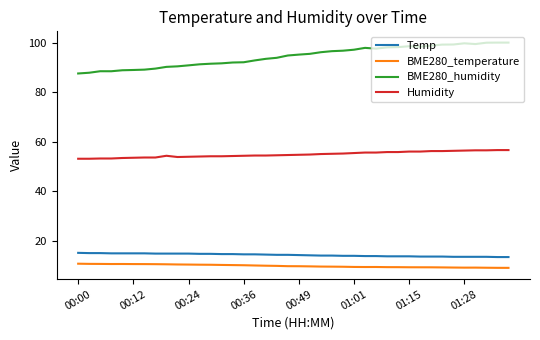

Which series has the widest spread of values?

BME280_humidity